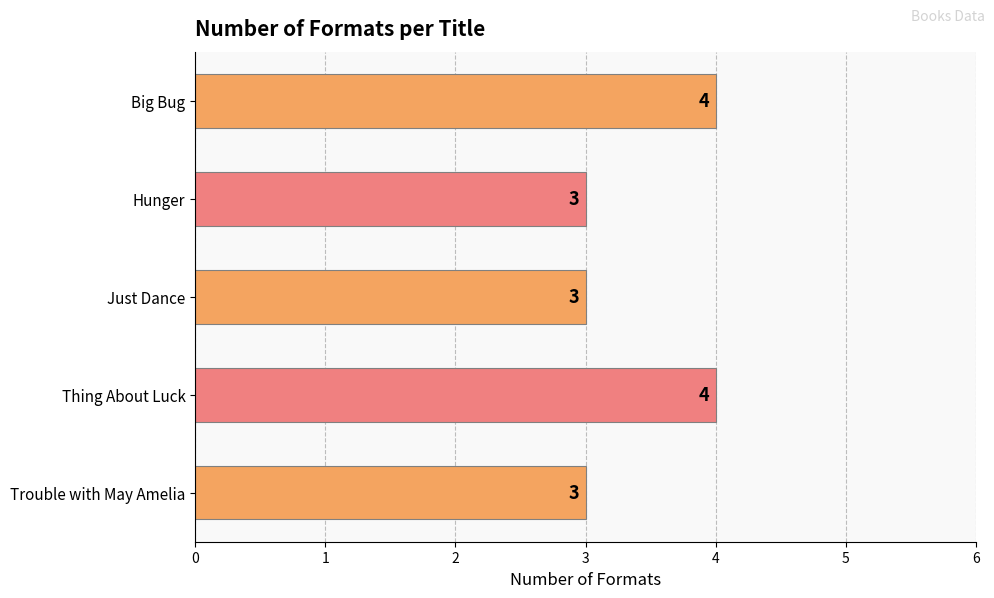

What is the difference between the maximum and minimum values?

1